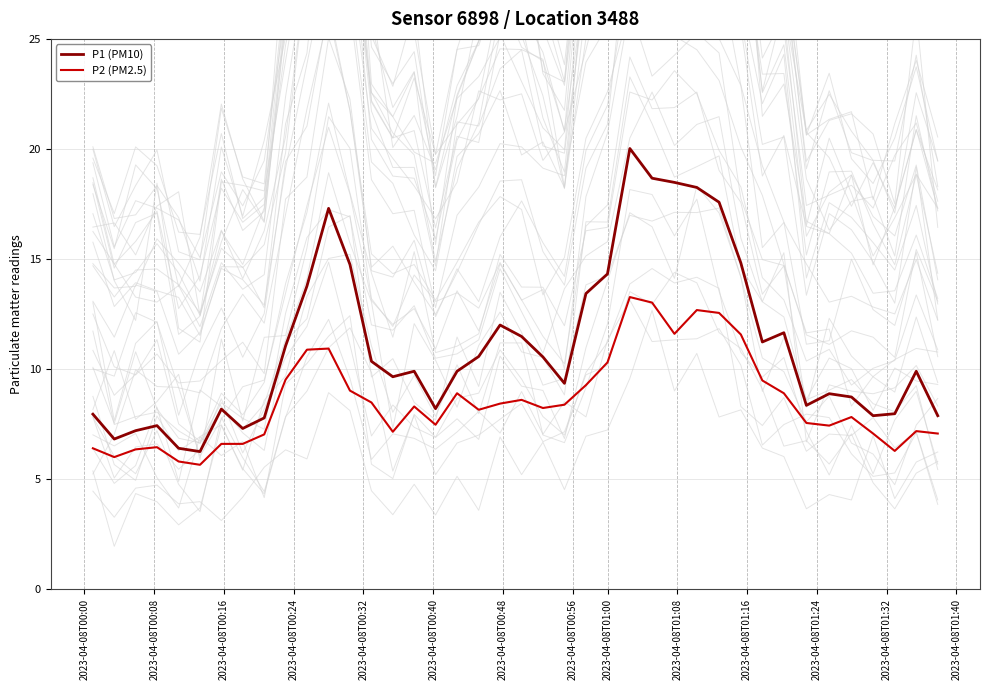

The value of P2 at 25 is 2.8. True or false?

False